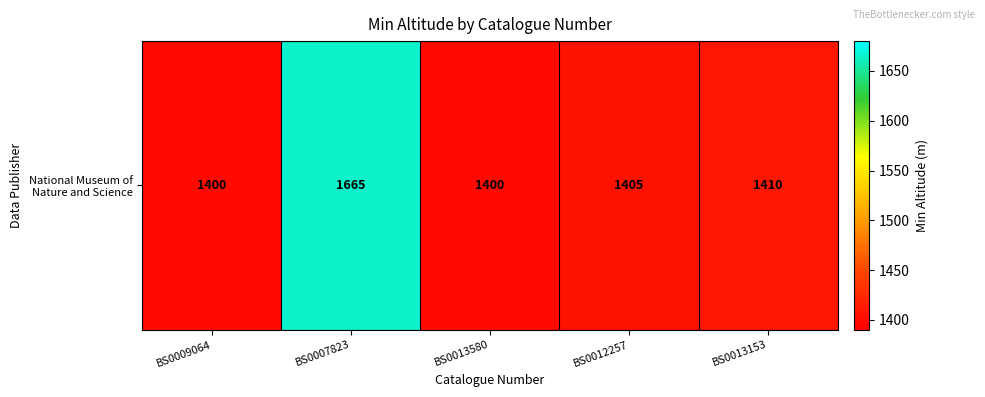

List the labels in order of value, smallest first.

BS0009064, BS0013580, BS0012257, BS0013153, BS0007823